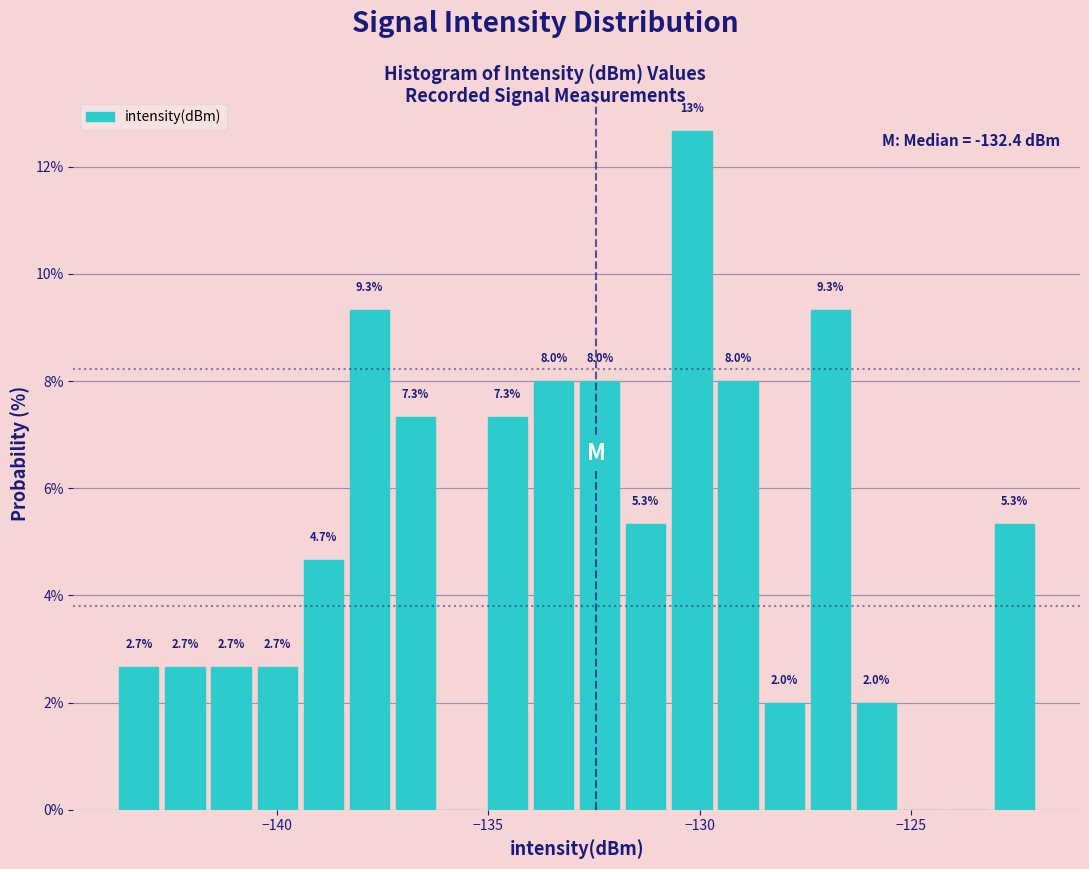

Around what value on the x-axis is the tallest bar? Give the approximate position of its centre, as read against the axis.

-130.0